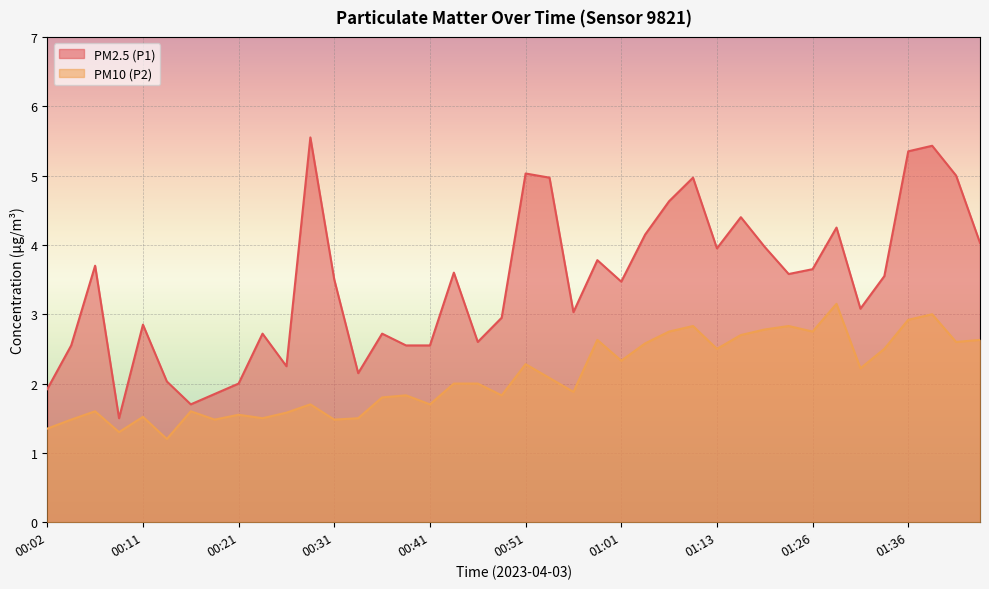

Which category has the highest value in the PM10 (P2) series?

01:29